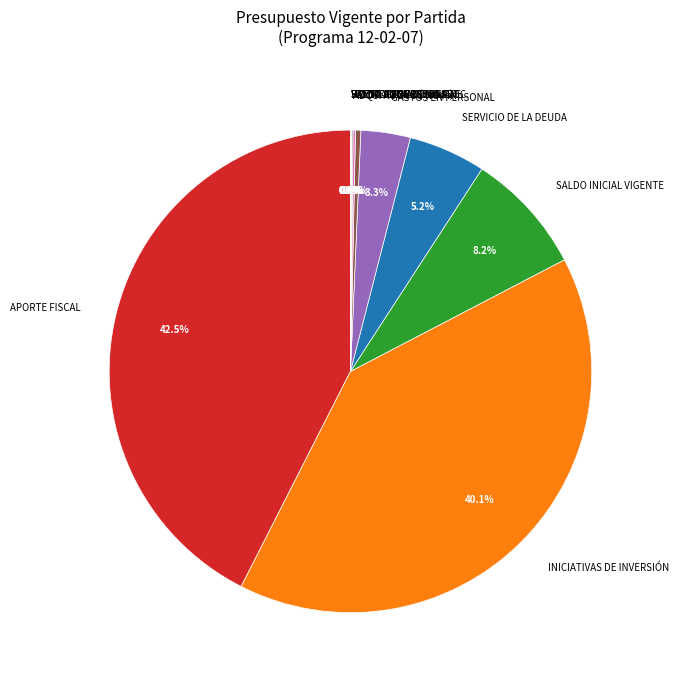

What is the largest slice in the pie chart?

APORTE FISCAL